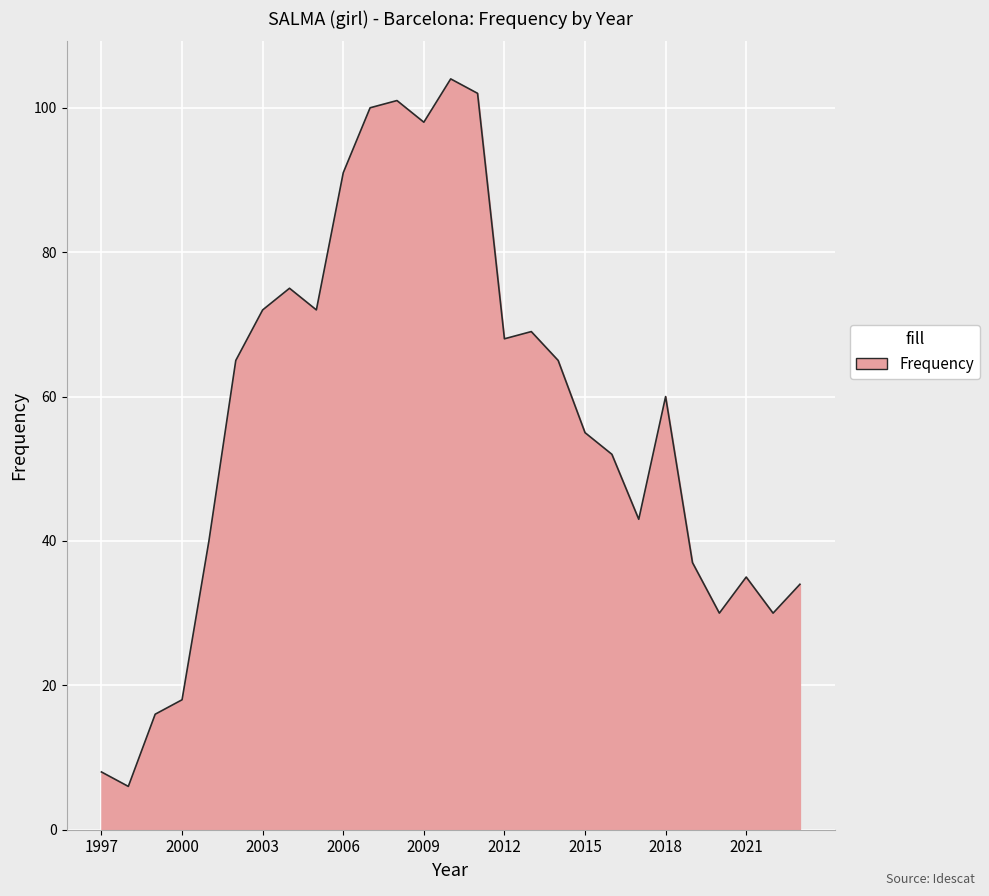

What is the difference between the maximum and minimum values?

98